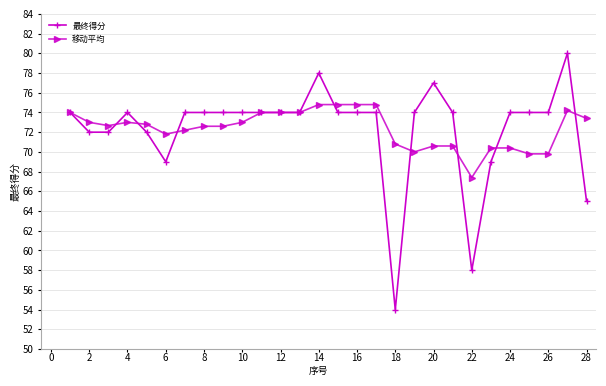

What is the minimum value shown in the chart?

54.0